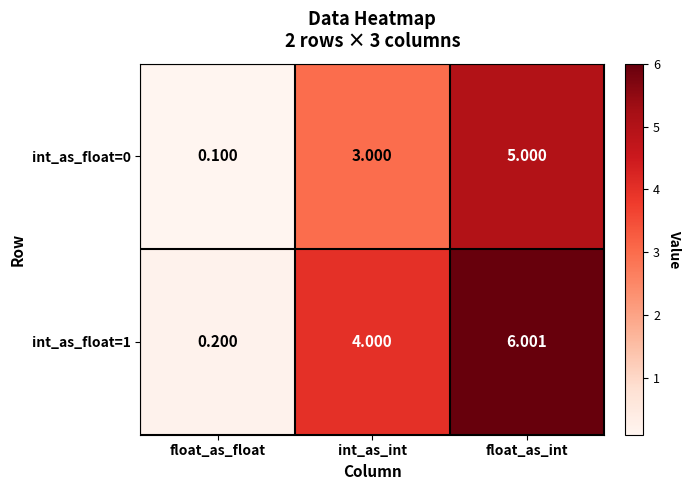

Which series has the largest range (max minus min)?

int_as_float=1